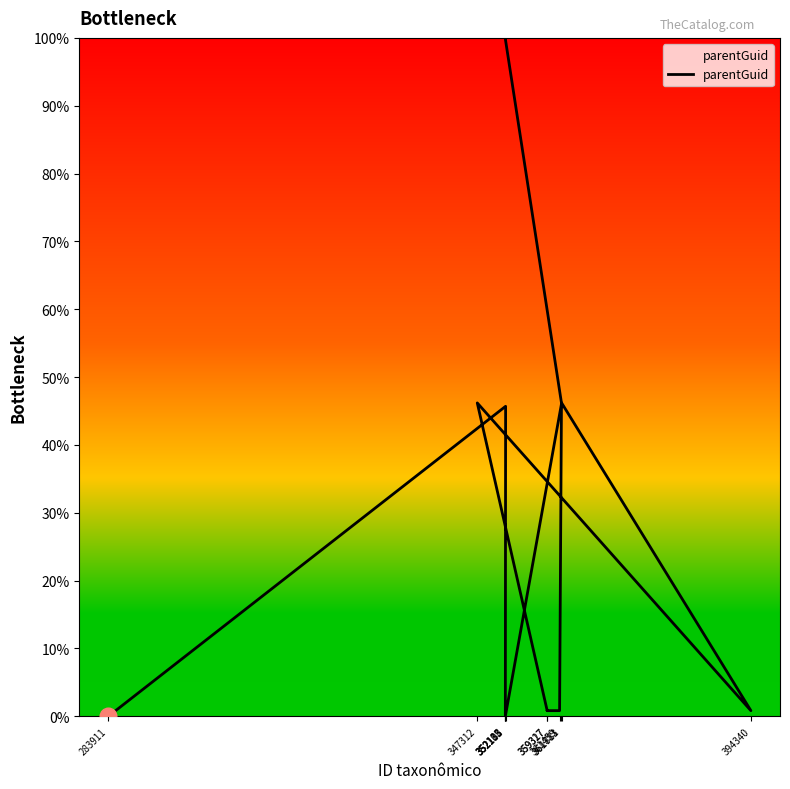

Rank the categories by value from highest to lowest.

352108, 352111, 361783, 361811, 347312, 352183, 394340, 359327, 359317, 361459, 283911, 352135